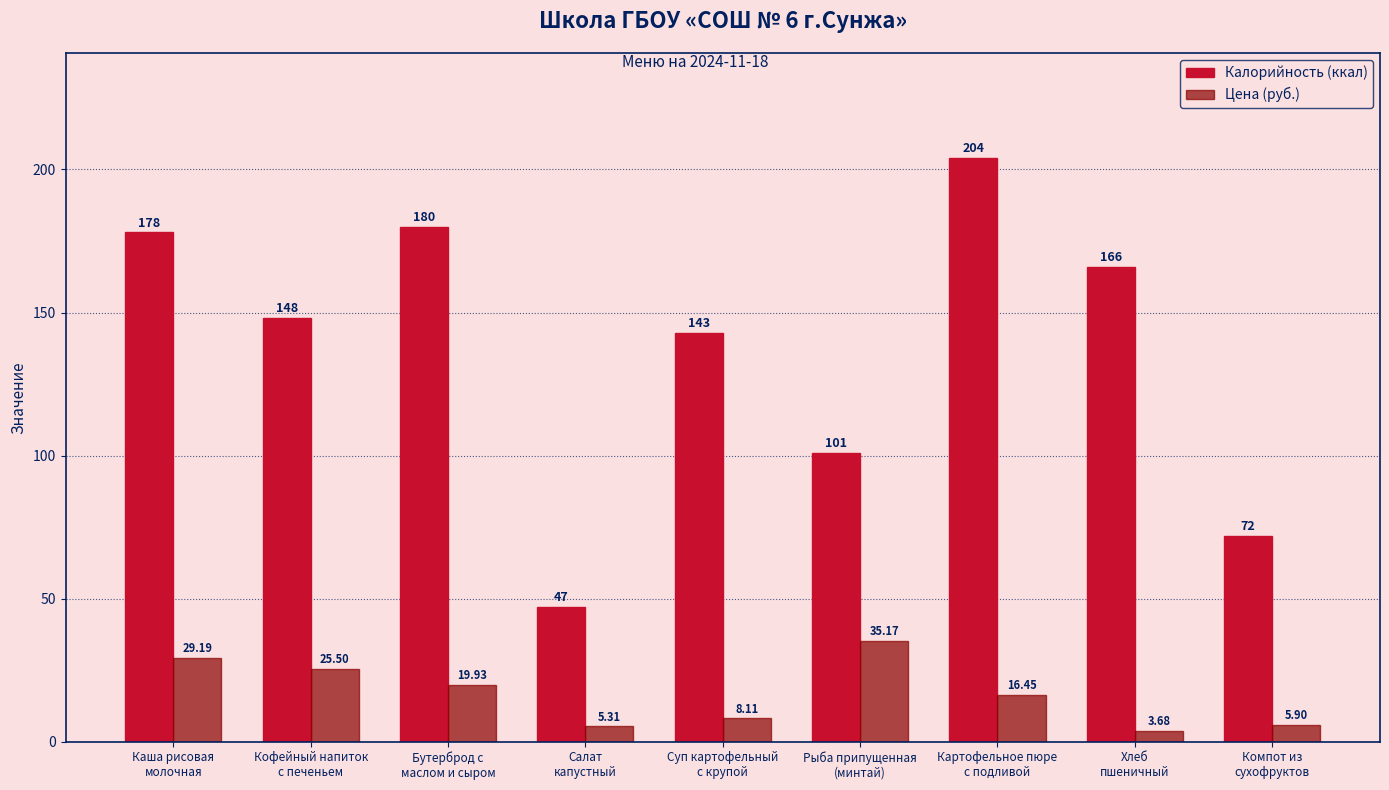

Rank the categories by Калорийность (ккал) value from lowest to highest.

Салат
капустный, Компот из
сухофруктов, Рыба припущенная
(минтай), Суп картофельный
с крупой, Кофейный напиток
с печеньем, Хлеб
пшеничный, Каша рисовая
молочная, Бутерброд с
маслом и сыром, Картофельное пюре
с подливой